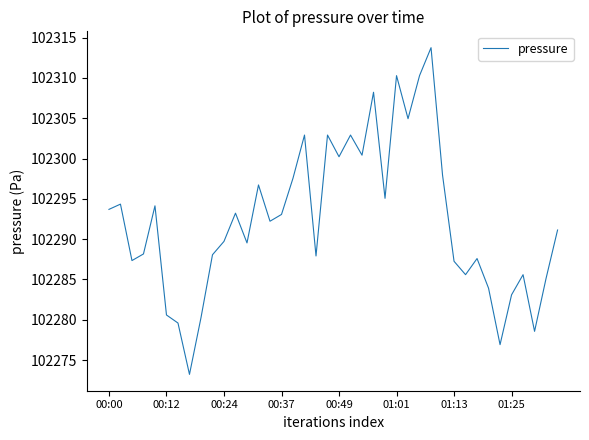

What is the maximum value shown in the chart?

102313.8